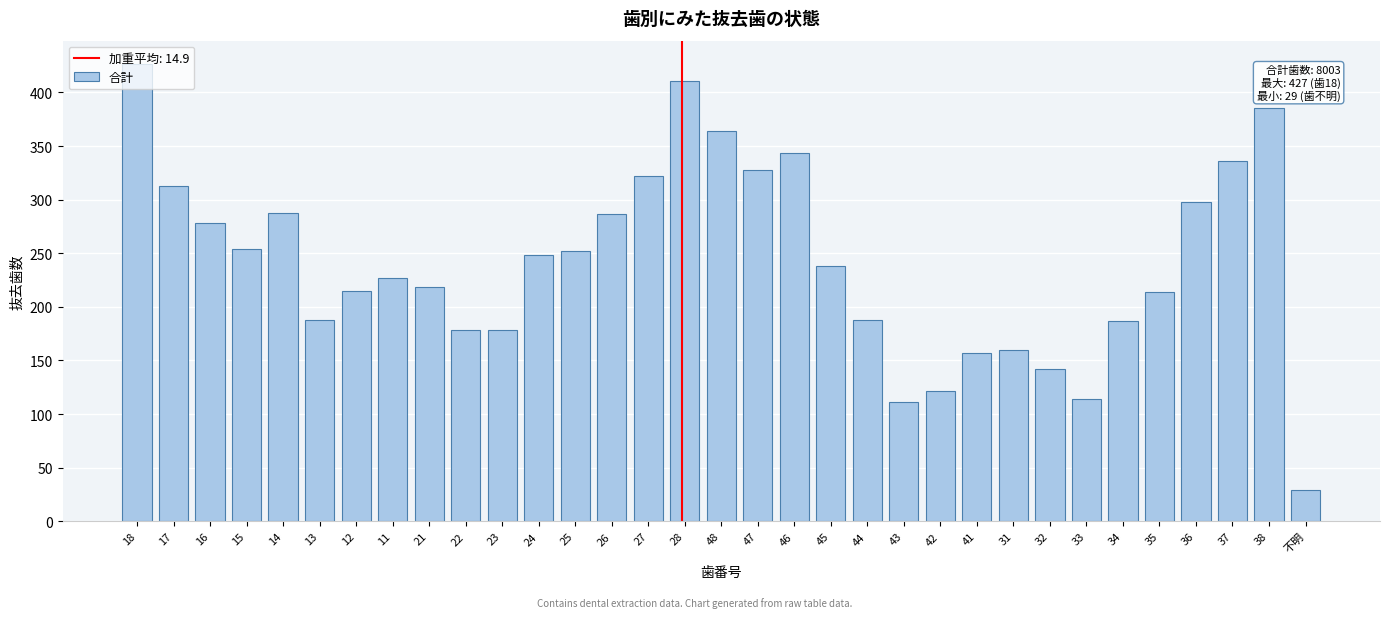

What is the average value?

243